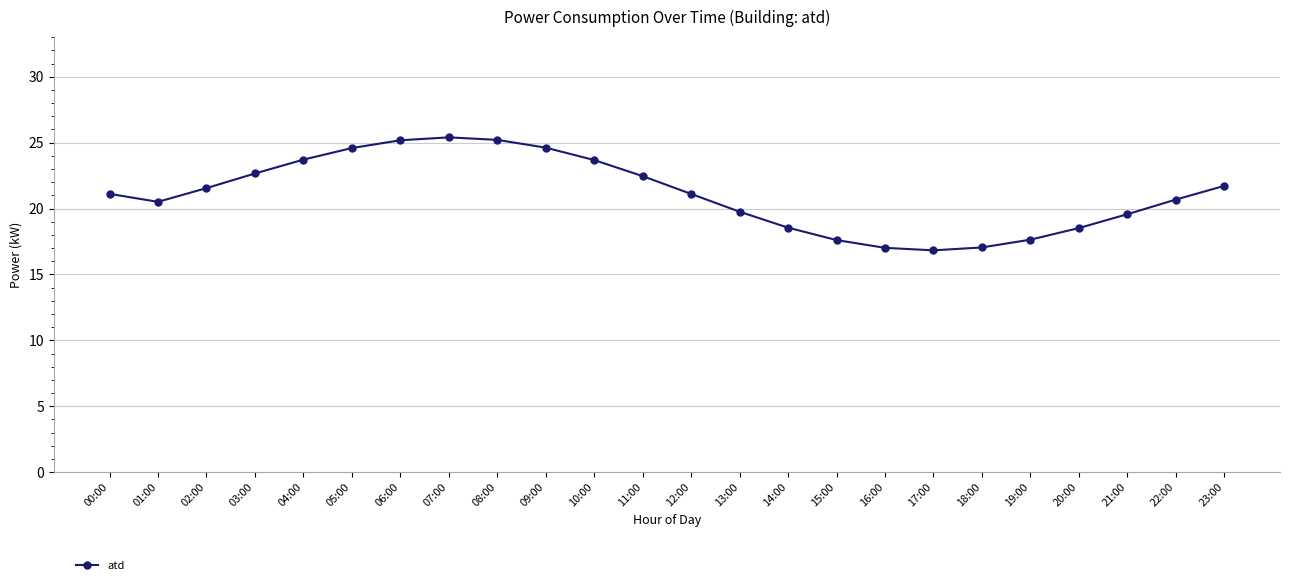

How many distinct data groups are displayed?

1